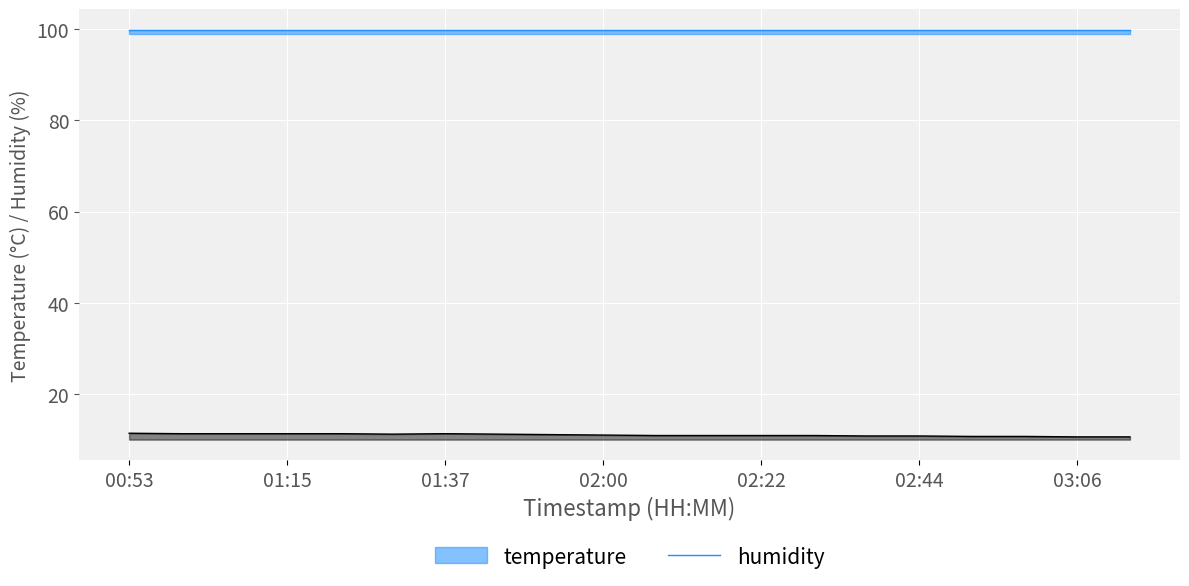

How many values are between 10 and 11?

11